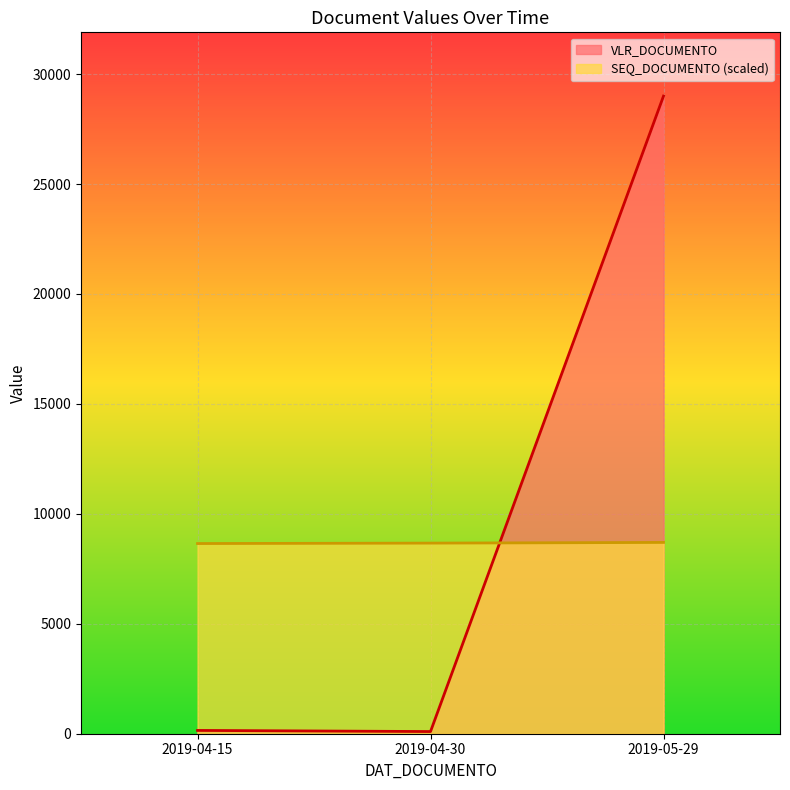

Rank the categories by SEQ_DOCUMENTO value from highest to lowest.

2019-05-29, 2019-04-30, 2019-04-15